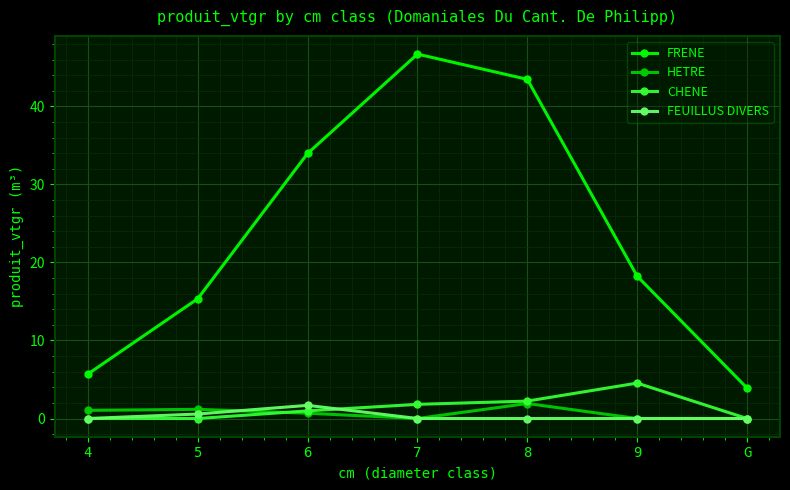

What is the spread (max minus min) of values at 6?

33.3